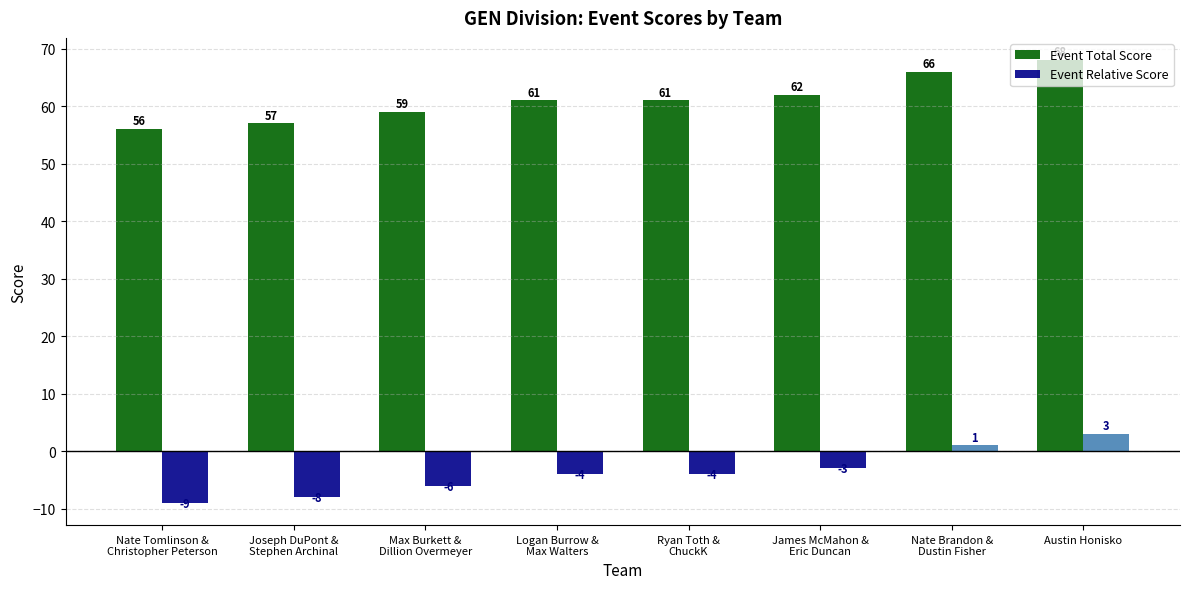

How many Event Total Score values are between 59 and 66?

5